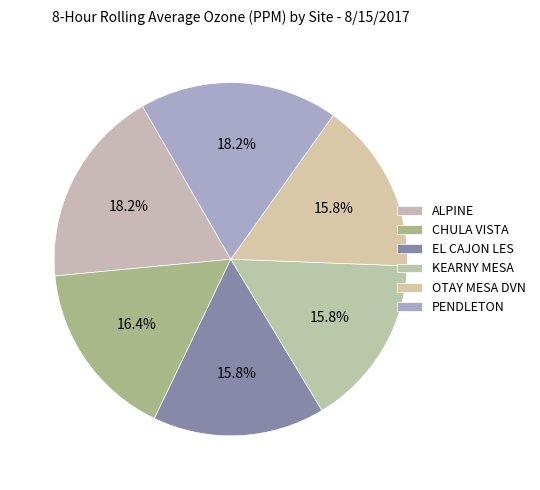

How many slices are in this pie chart?

6